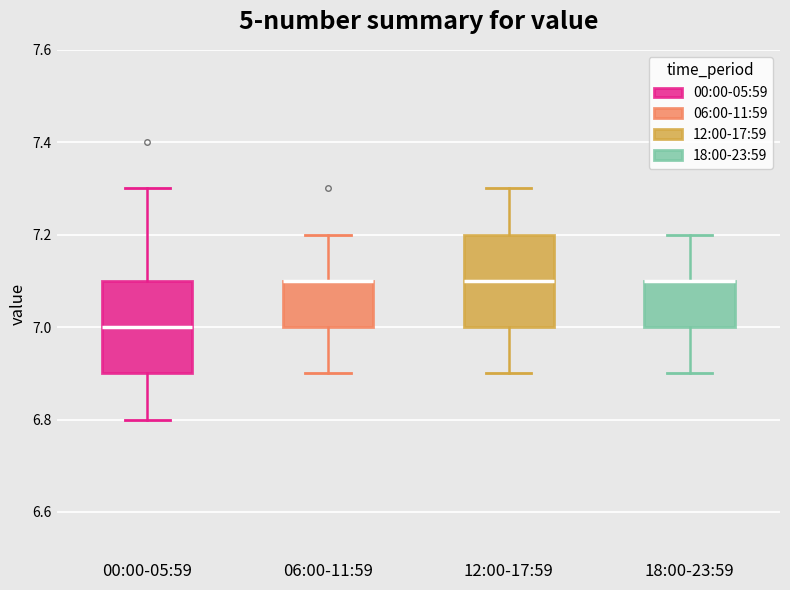

Reading left to right, read every box against the y-axis: the position of its median line, the range the box covers, and the ends of its whiskers. The values are not printed on the chart, so give them approximately, as read against the axis.

00:00-05:59: median 7.0, box 6.9 to 7.1, whiskers 6.8 to 7.3
06:00-11:59: median 7.1 (drawn on the box's upper edge), box 7.0 to 7.1, whiskers 6.9 to 7.2
12:00-17:59: median 7.1, box 7.0 to 7.2, whiskers 6.9 to 7.3
18:00-23:59: median 7.1 (drawn on the box's upper edge), box 7.0 to 7.1, whiskers 6.9 to 7.2